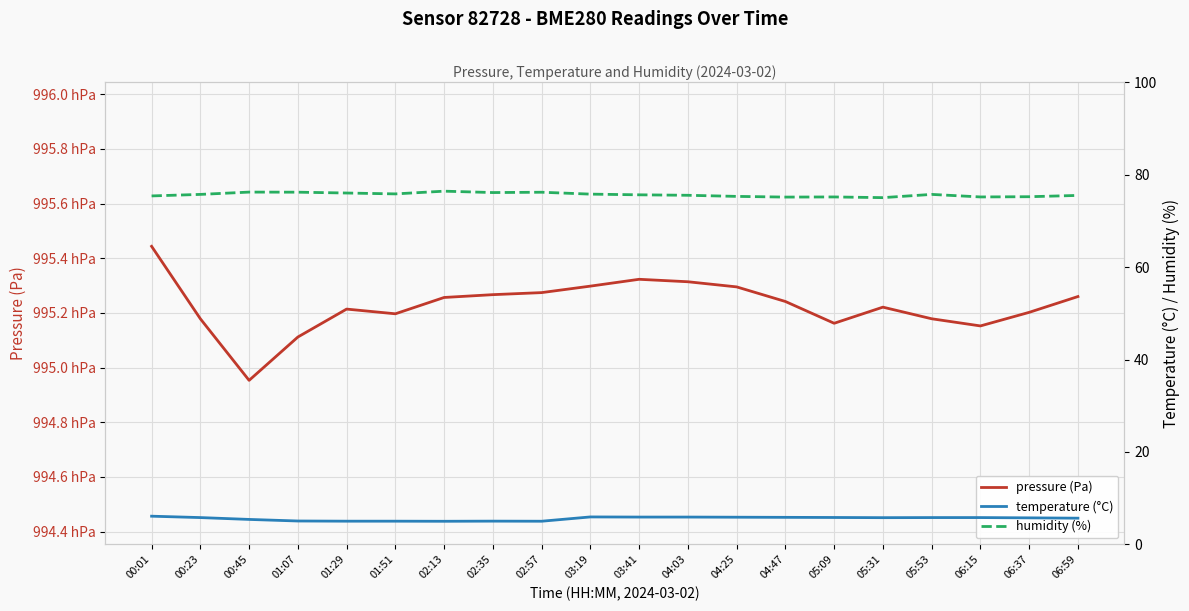

What is the average value of the humidity (%) series?

75.7